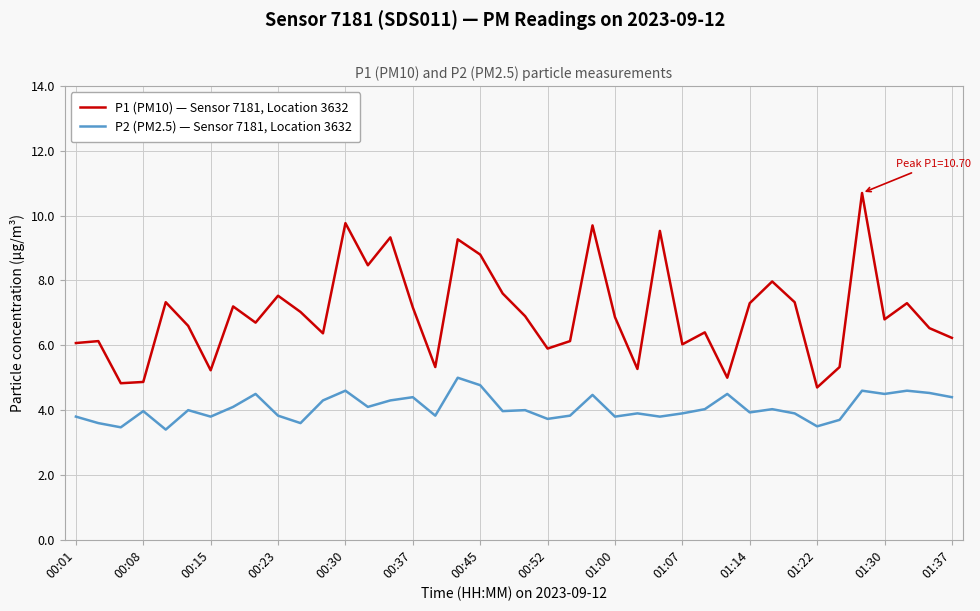

What is the smallest value displayed?

3.4